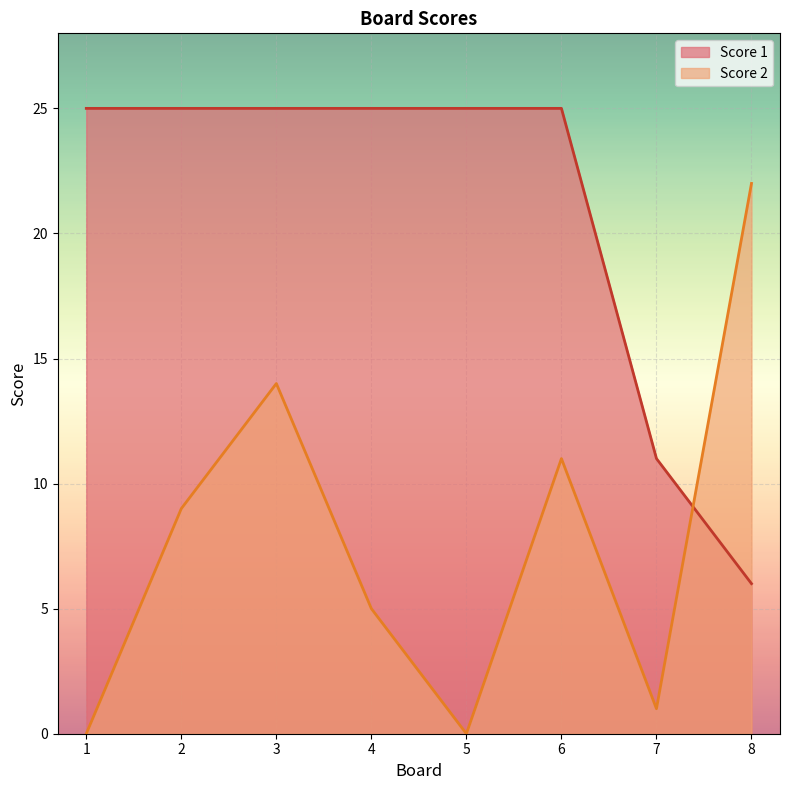

The Score 1 series shows 11 at 7. True or false?

True